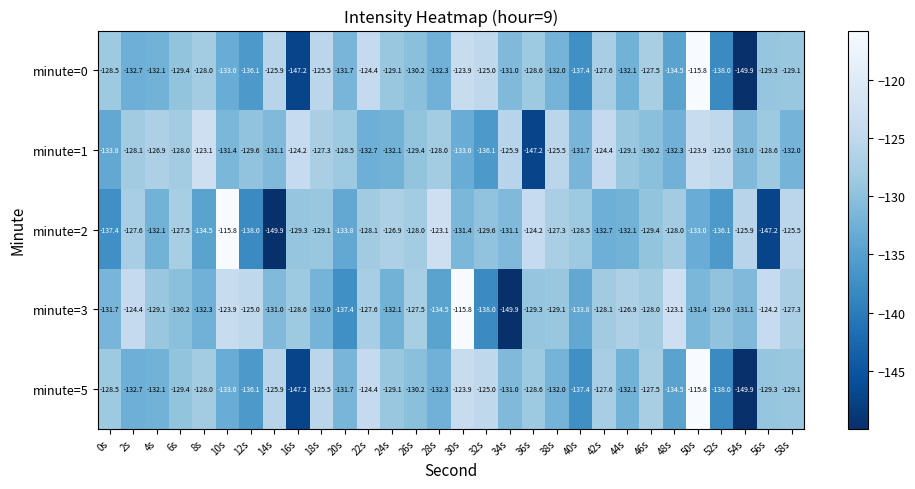

How many data points does each series have?

30